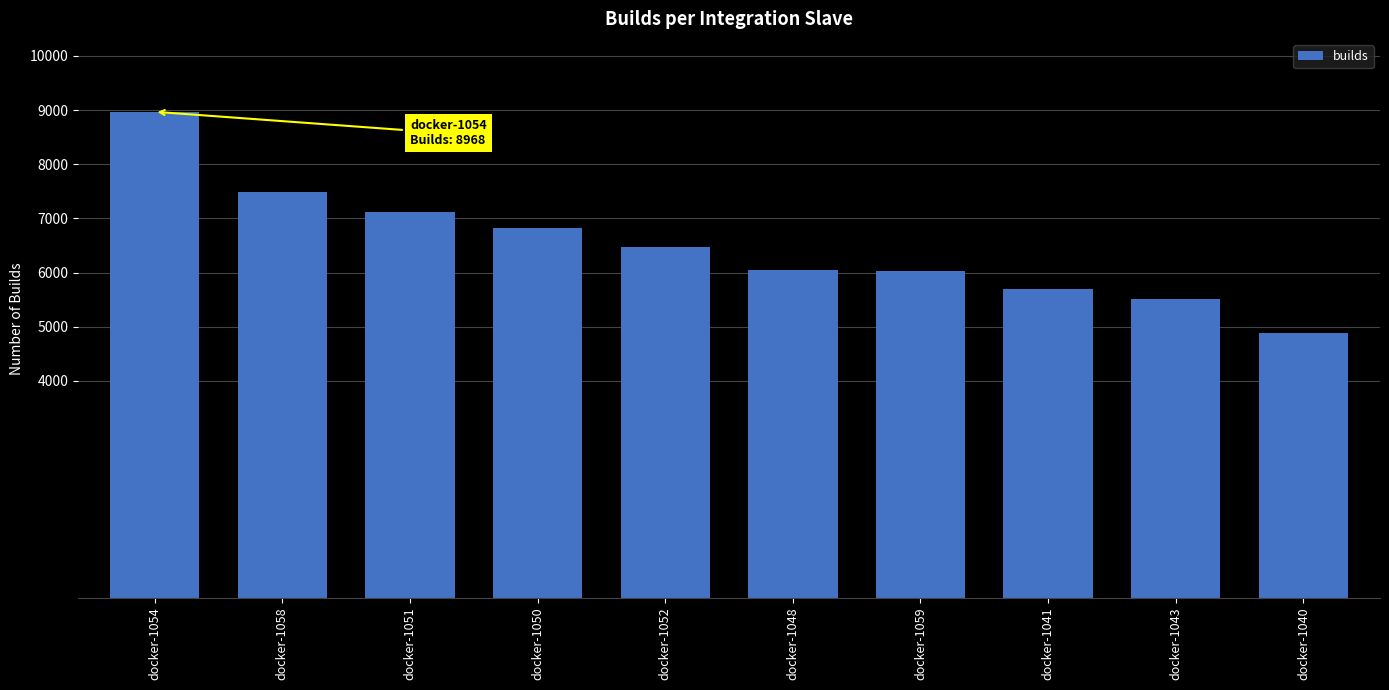

What is the difference between the values at docker-1051 and docker-1043?

1598